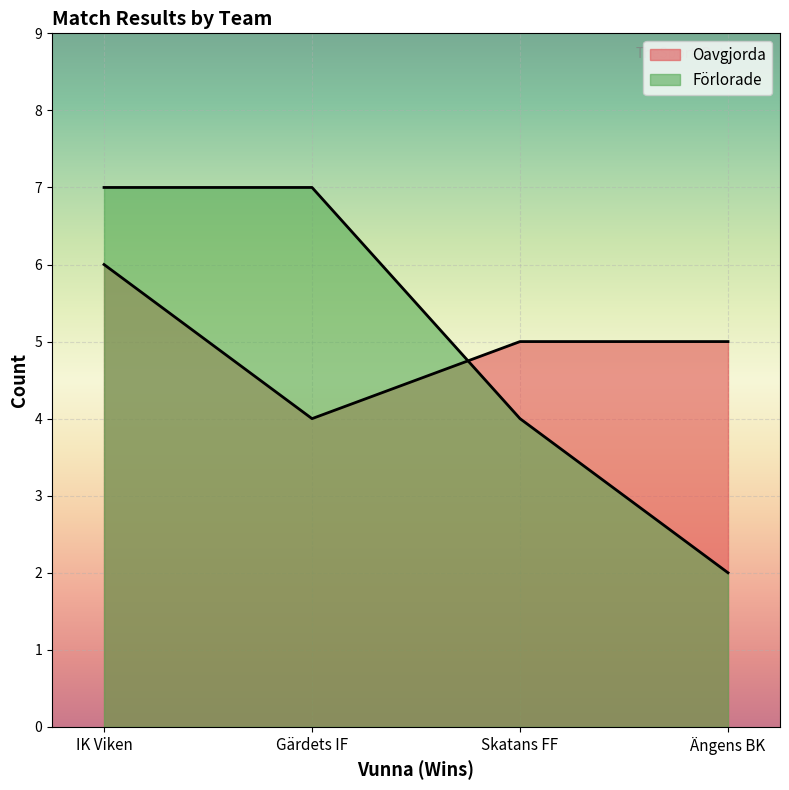

Which series changed the most between Ängens BK and Skatans FF?

Förlorade